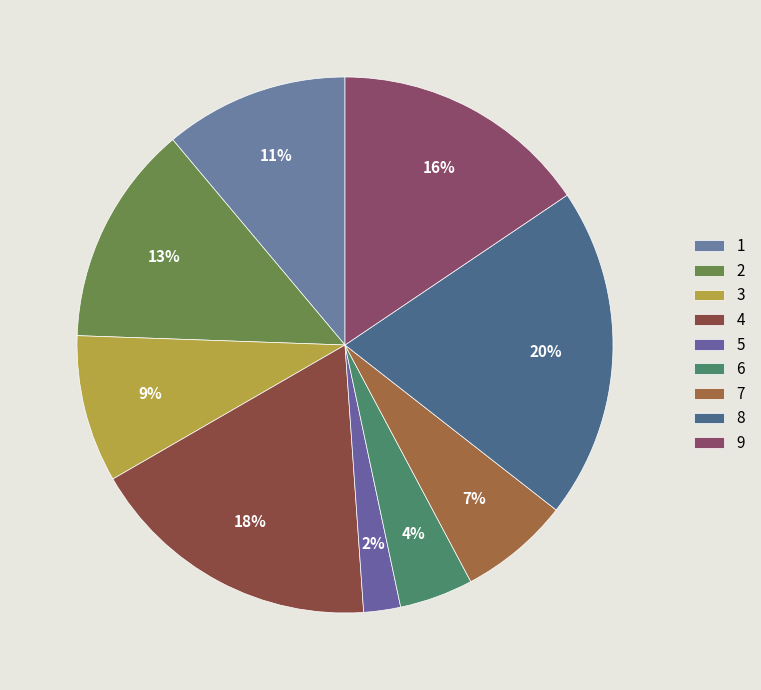

The 8 slice represents 20% of the pie. True or false?

True